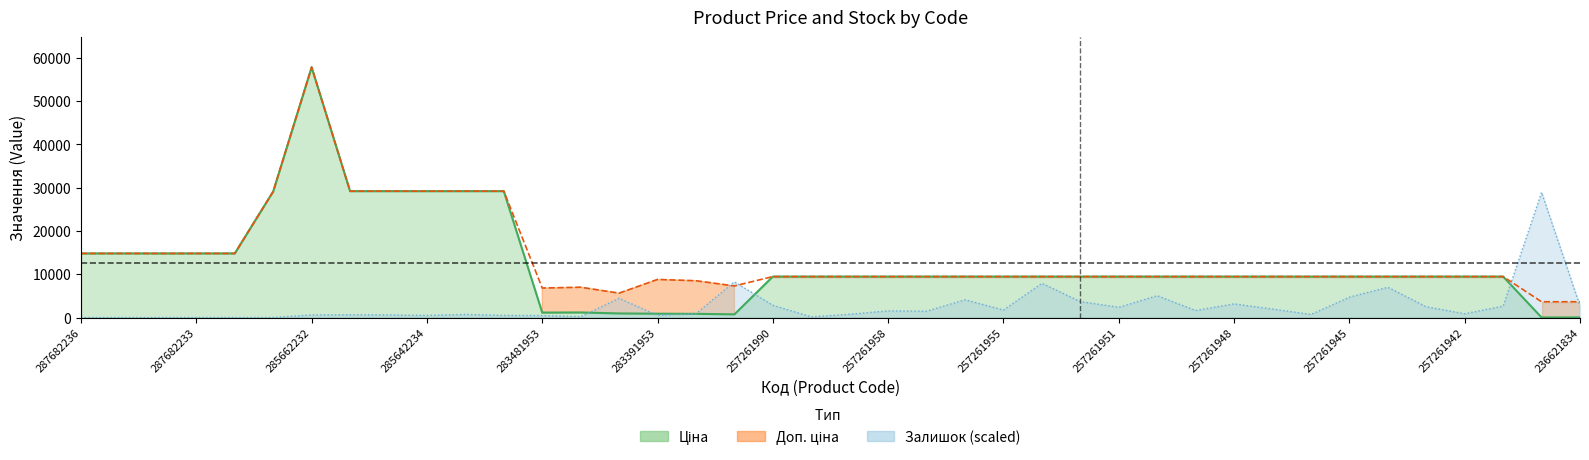

Which series has the largest total across all categories?

Доп. ціна